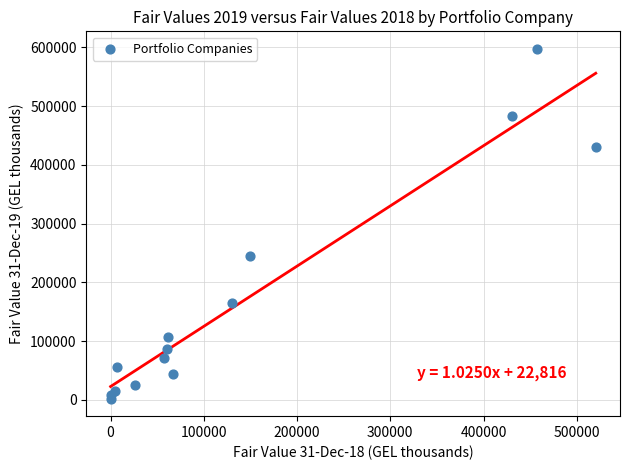

What Y value in the scatter plot is closest to 299942?

245558